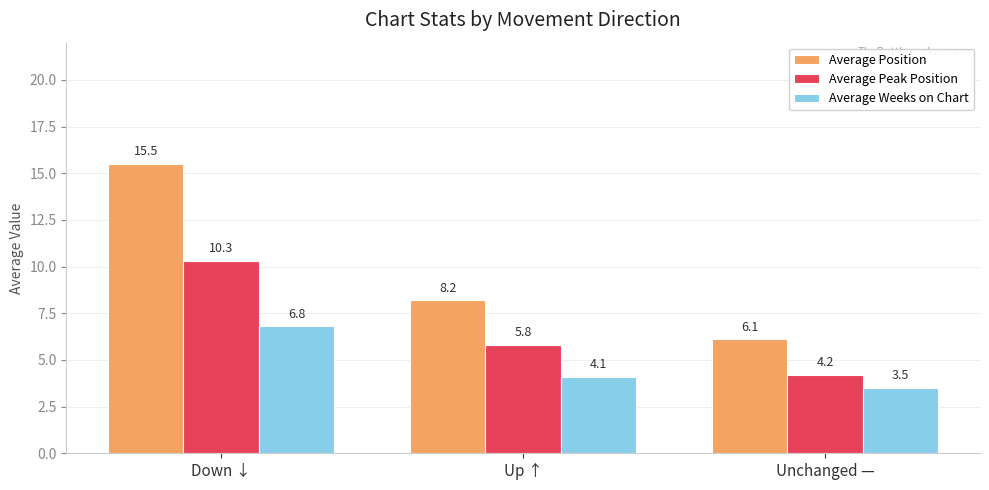

At how many categories does at least one series exceed 8?

2